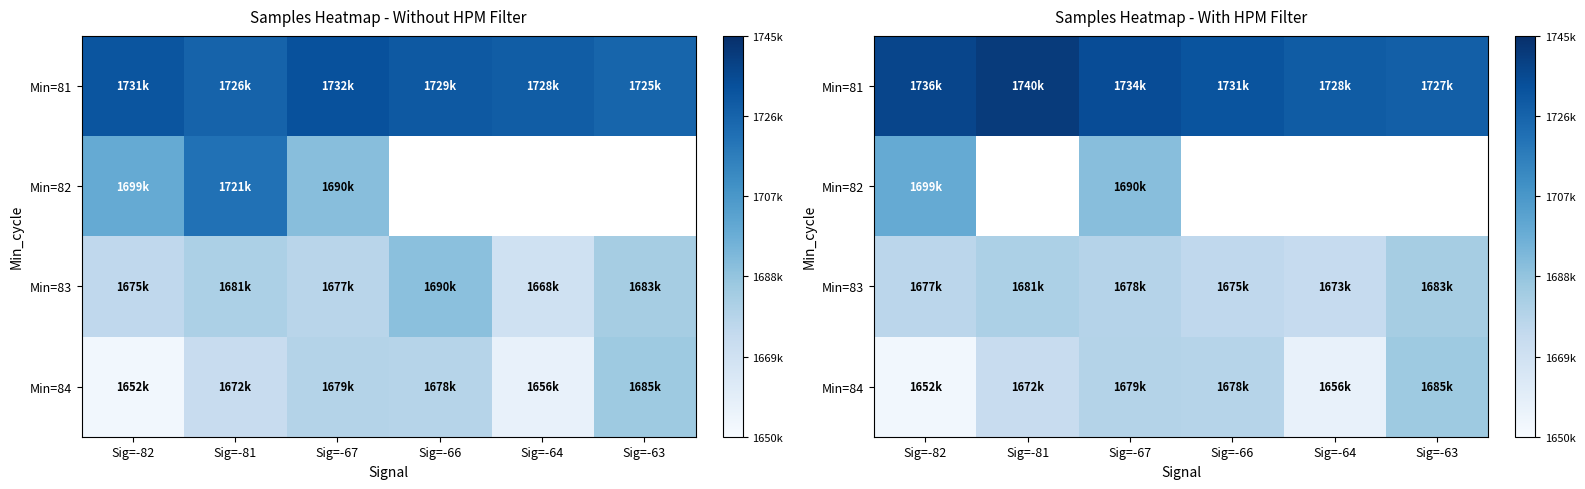

What is the sum of all Min=83 values?

10069258.0